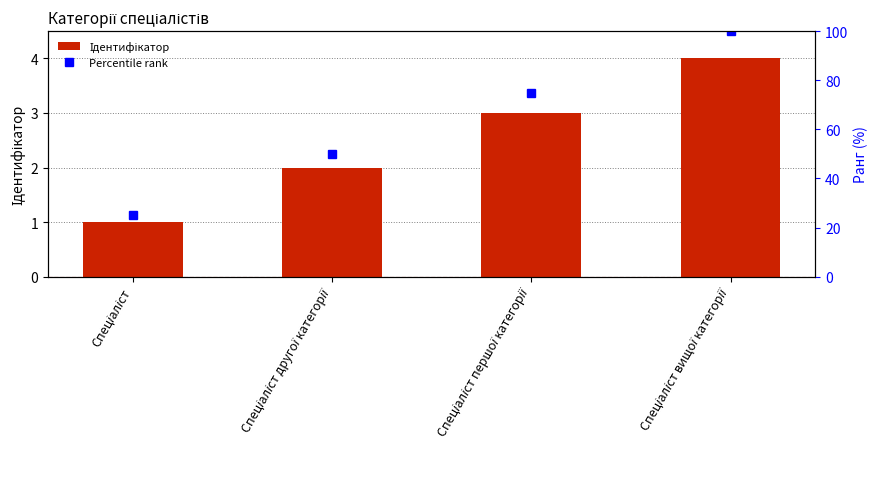

At which label is the value closest to 2?

Спеціаліст другої категорії